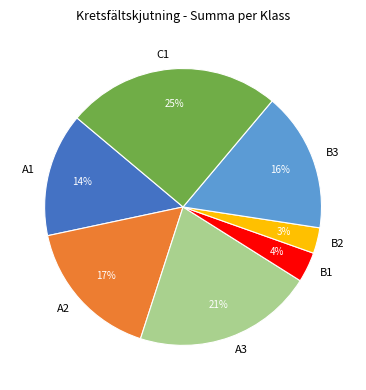

To the nearest percent, what is the difference between the largest and smallest slice percentages?

22%